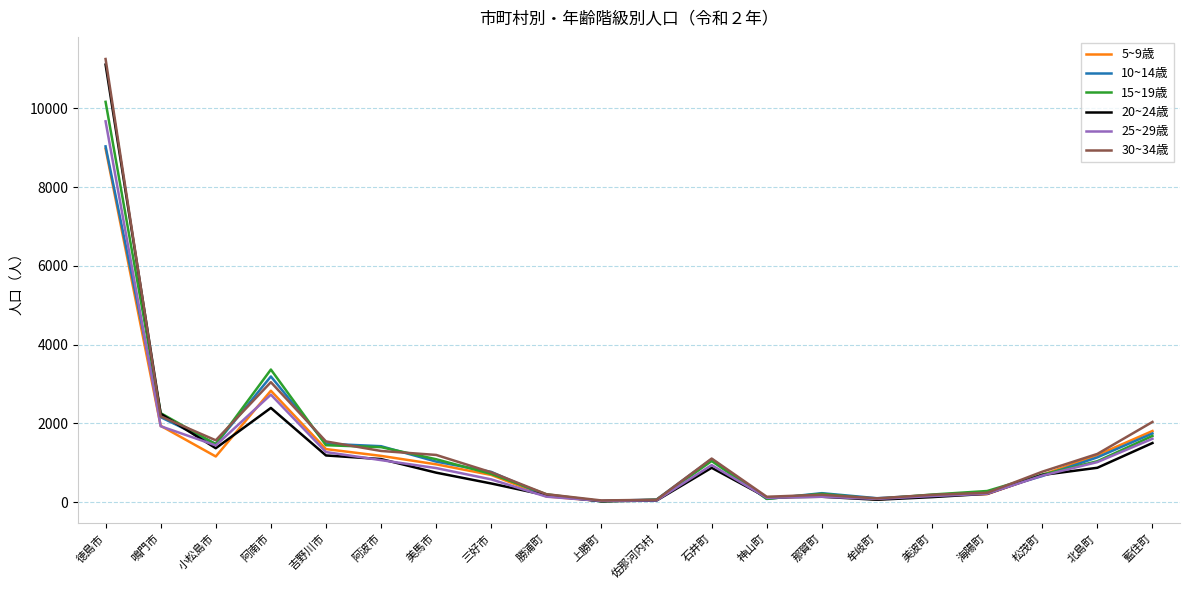

Which series changed the most between 吉野川市 and 牟岐町?

30~34歳